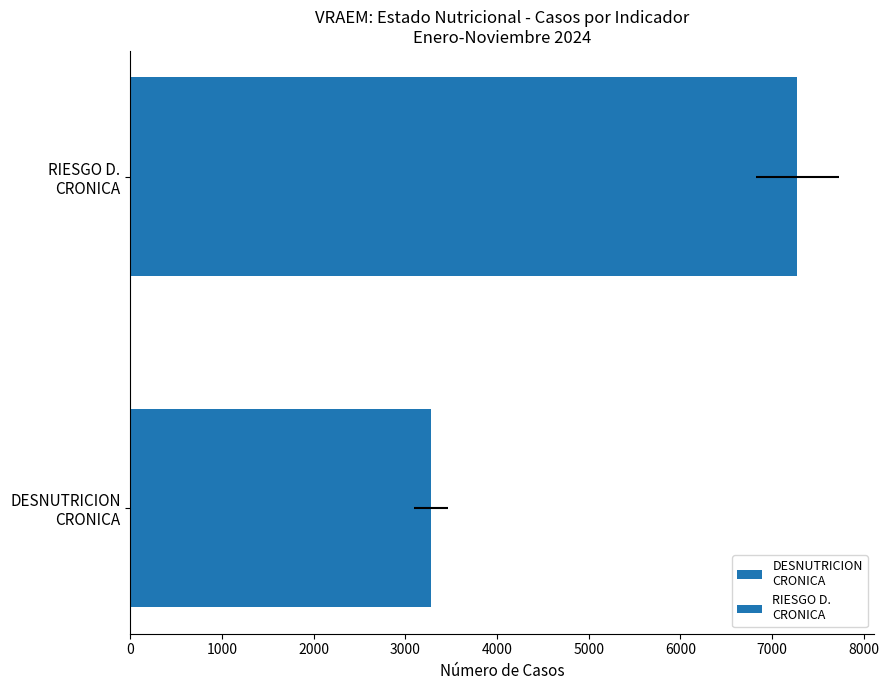

Between DESNUTRICION CRONICA and RIESGO D. CRONICA, which is larger?

RIESGO D. CRONICA